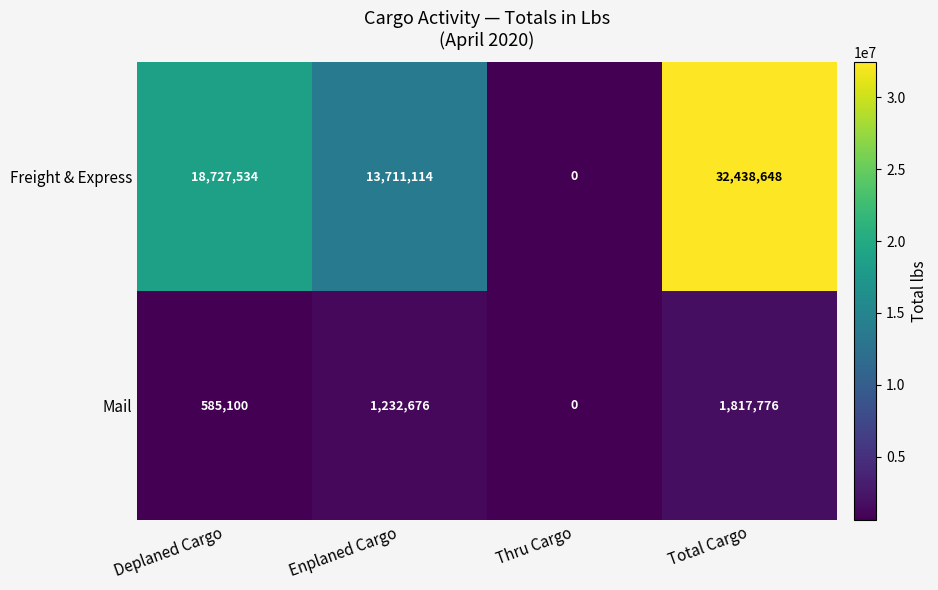

Between Deplaned Cargo and Total Cargo, which series saw the biggest shift?

Freight & Express